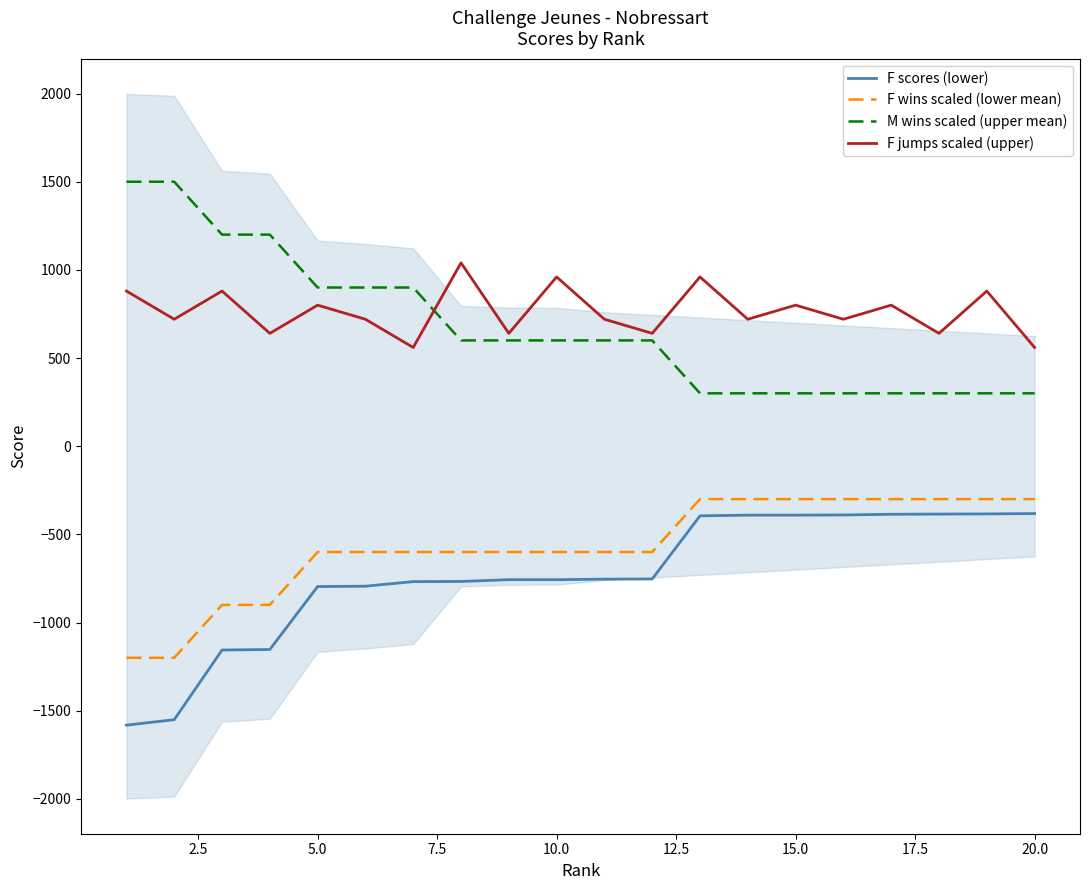

True or false: M wins scaled (upper mean) has more than 0 interior local peaks.

False